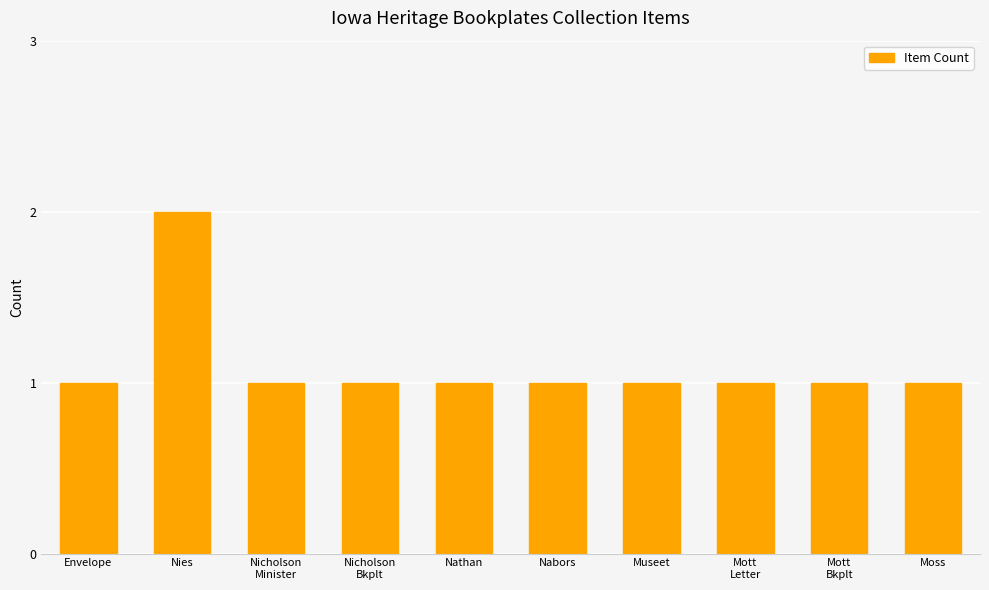

Reading left to right, extract all data points from this chart.

1	2	1	1	1	1	1	1	1	1